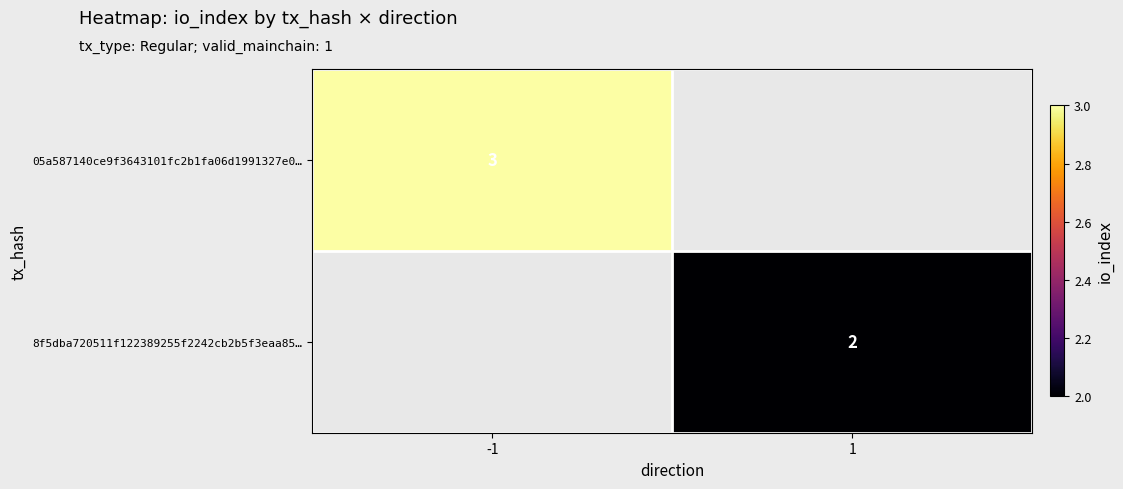

The value of 8f5dba720511f122389255f2242cb2b5f3eaa85… at 1 is 2. True or false?

True